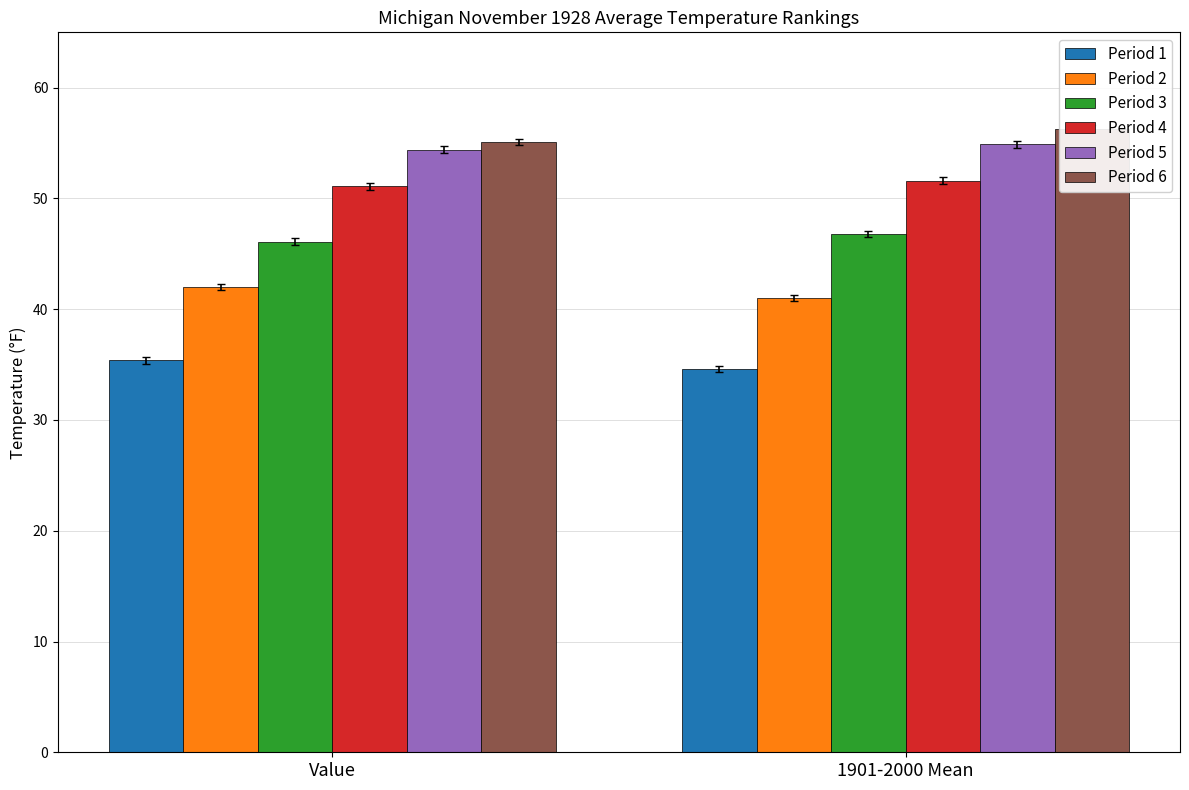

Reading left to right, extract all data points from this chart.

Period 1: 35.4	34.6
Period 2: 42.0	41.0
Period 3: 46.1	46.8
Period 4: 51.1	51.6
Period 5: 54.4	54.9
Period 6: 55.1	56.3